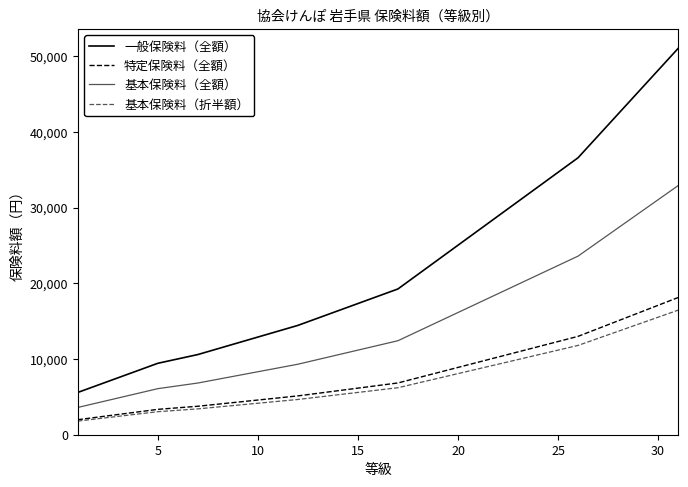

Rank the series by their maximum value, from highest to lowest.

一般保険料（全額）, 基本保険料（全額）, 特定保険料（全額）, 基本保険料（折半額）